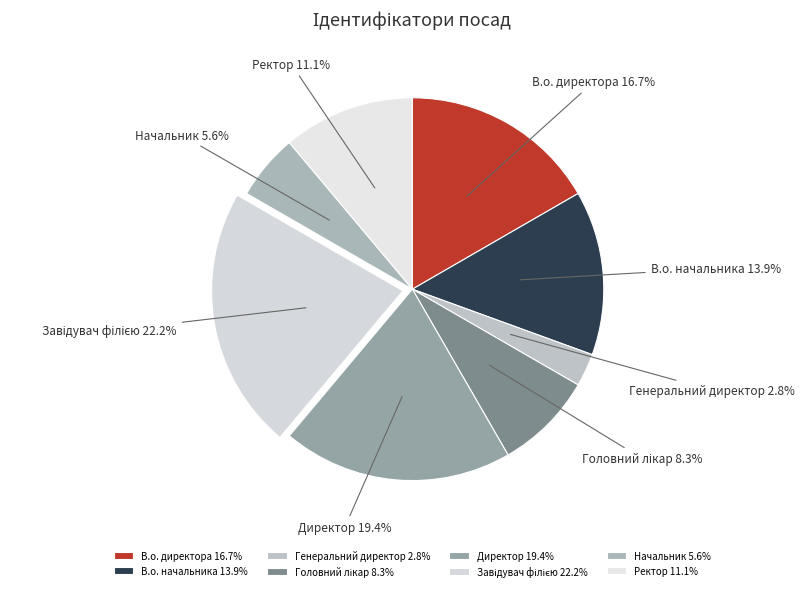

To the nearest percent, what percentage of the pie is Ректор?

11%